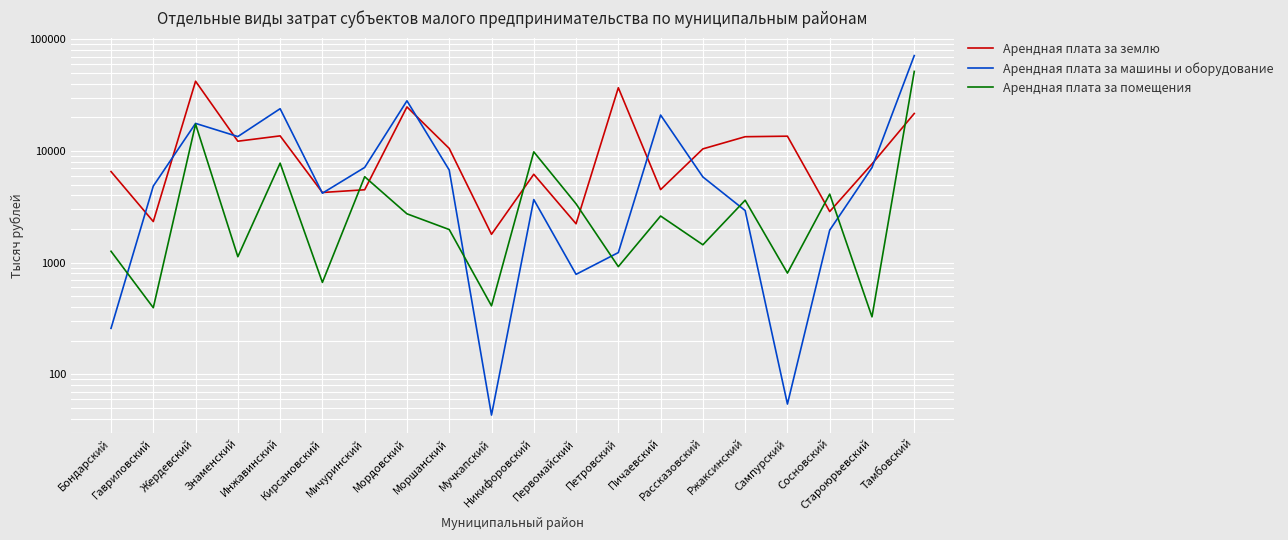

What is the approximate value of Арендная плата за землю at Знаменский?

12228.4